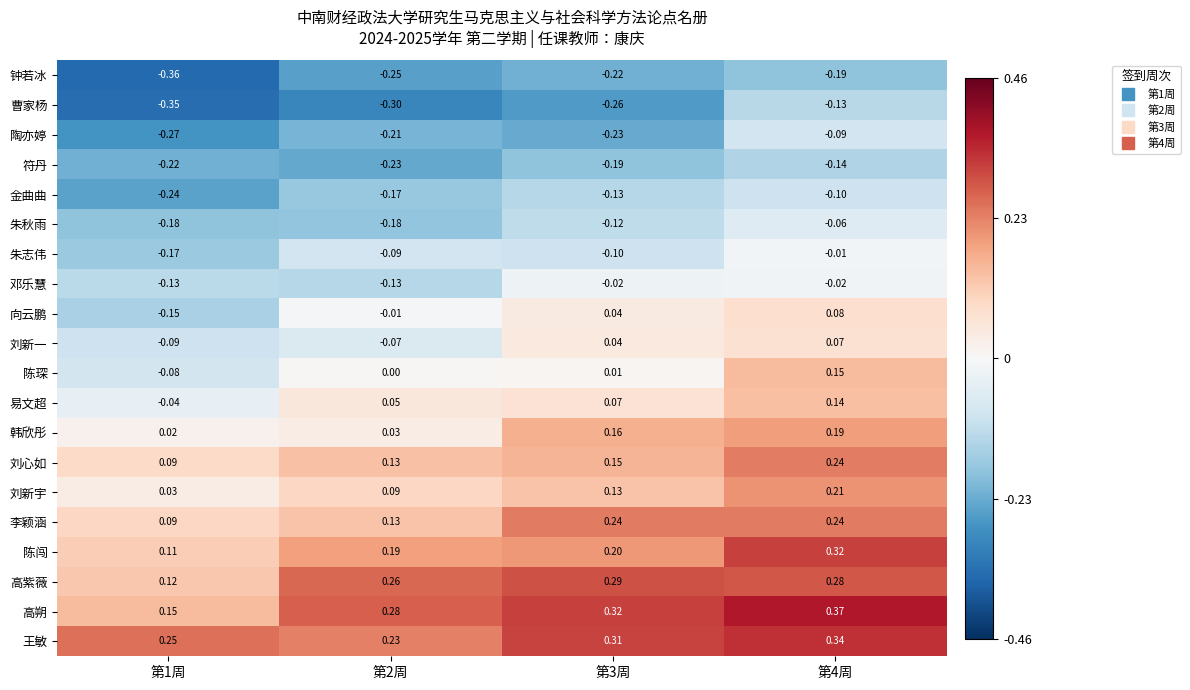

Is the value of 陶亦婷 at 第4周 greater than the value of 刘新一 at 第3周?

No